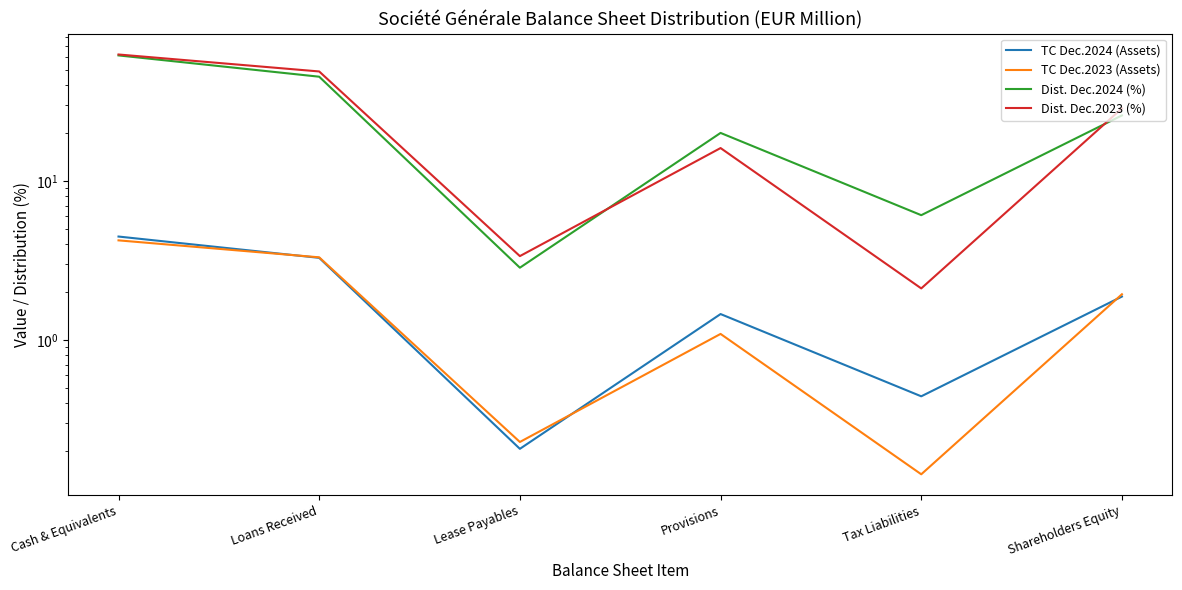

At which category does TC Dec.2023 (Assets) reach its first local peak?

Provisions